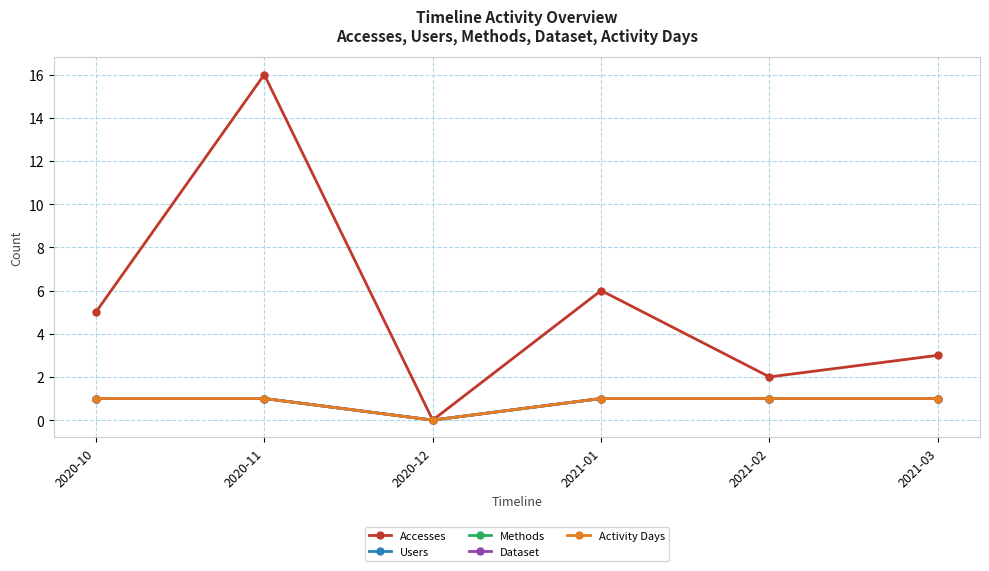

At which category does the chart reach its minimum across all series?

2020-12